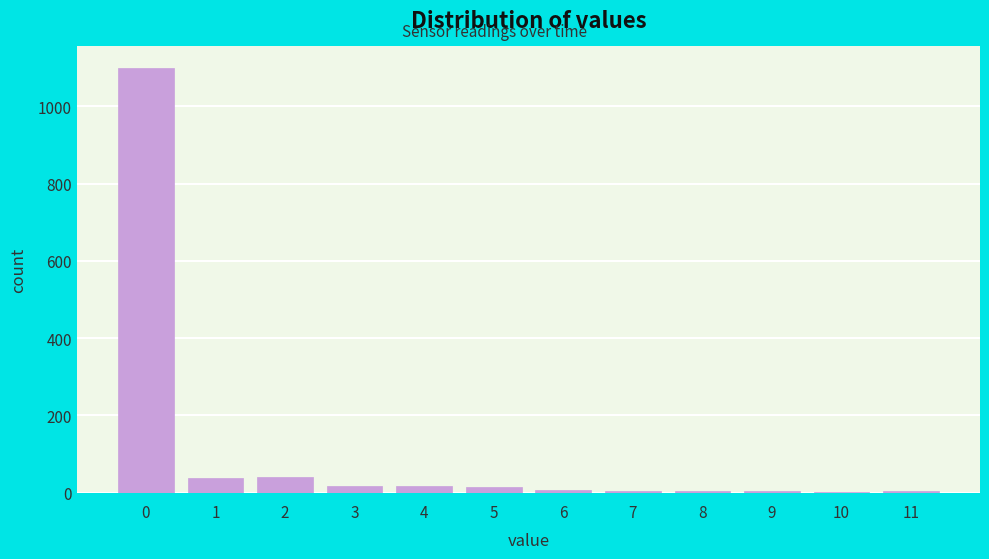

What is the greatest value displayed?

1100